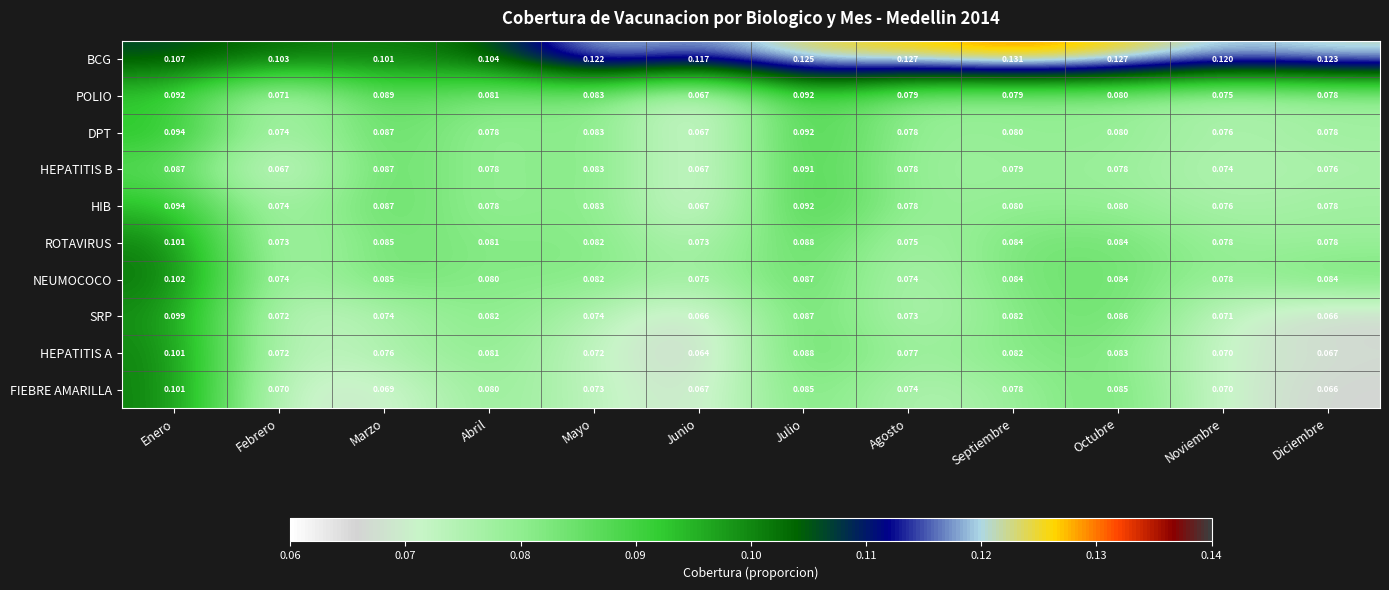

Which series changed the most between Septiembre and Diciembre?

SRP